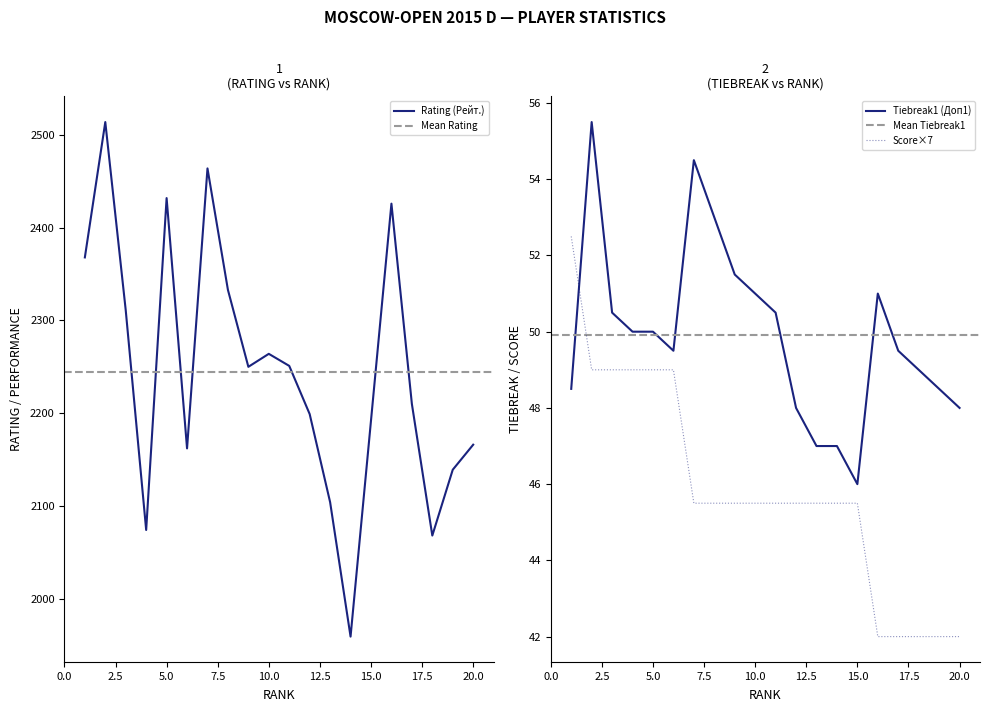

What value does the Rating (Рейт.) series have at 15?

2192.0